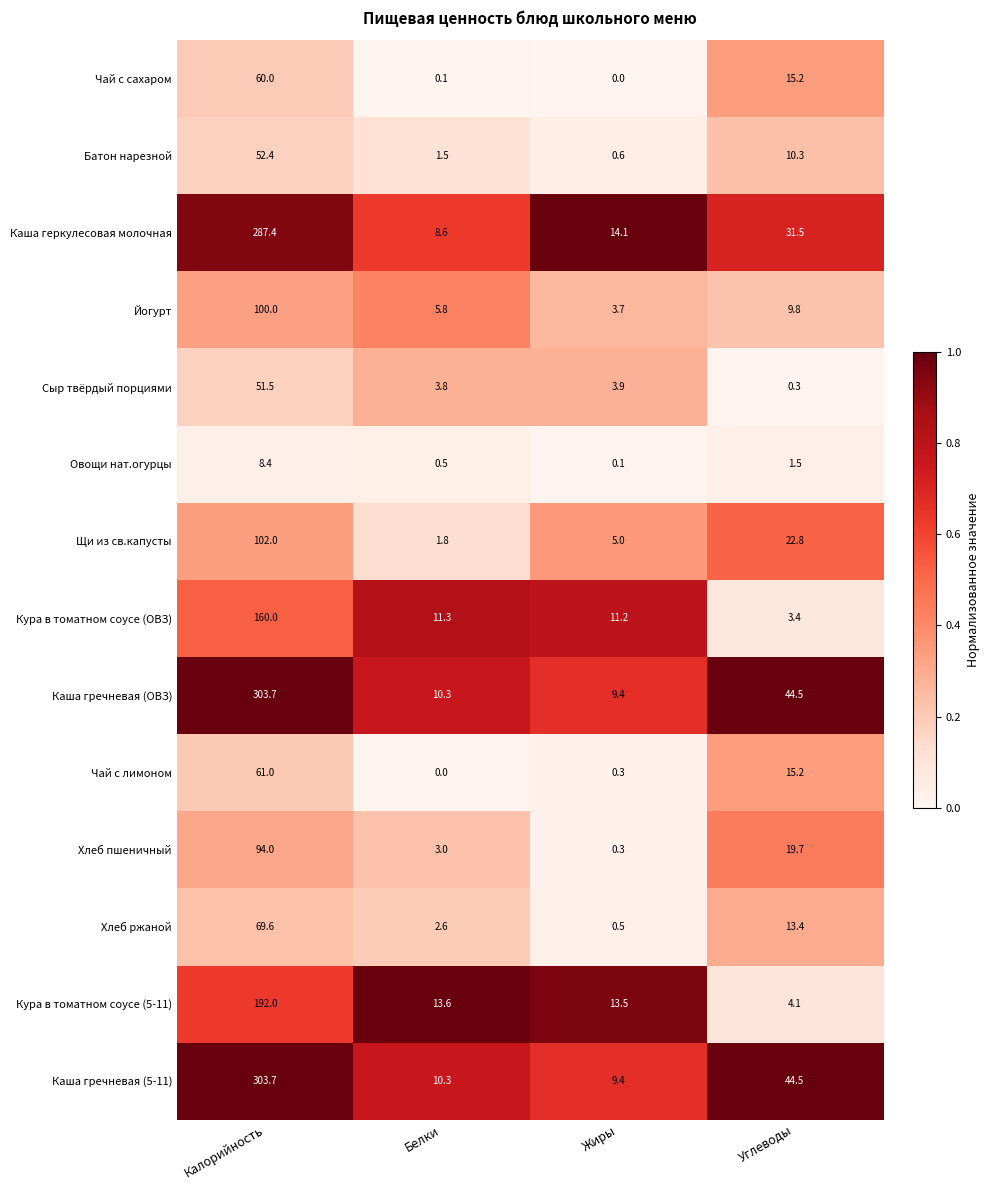

What is the minimum value for Щи из св.капусты?

1.8